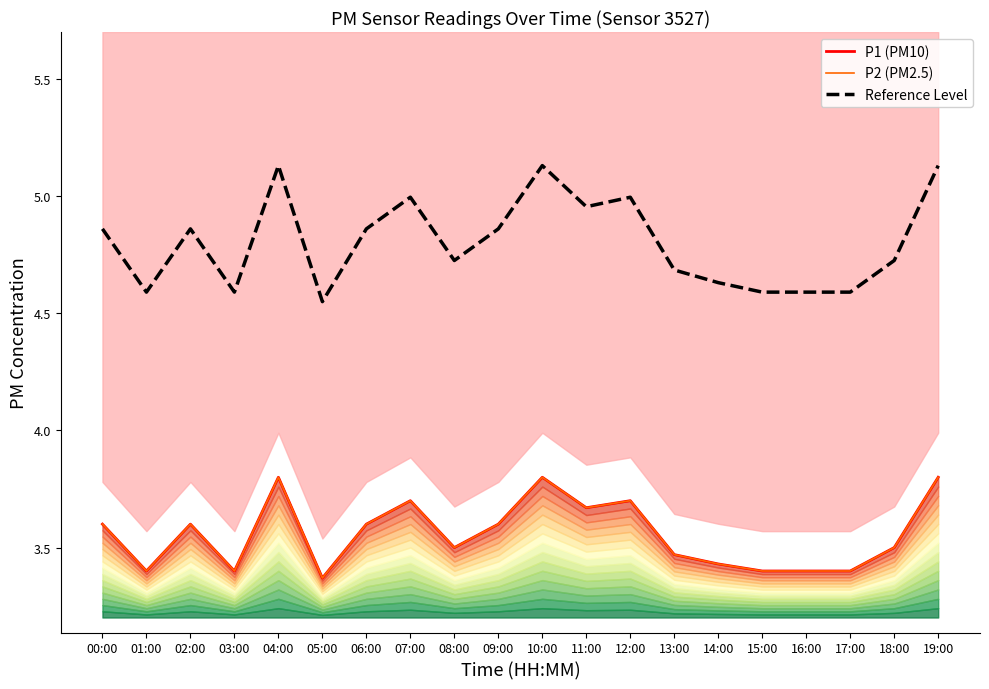

Reading left to right, transcribe all the data shown in this chart.

P1 (PM10): 3.6	3.4	3.6	3.4	3.8	3.4	3.6	3.7	3.5	3.6	3.8	3.7	3.7	3.5	3.4	3.4	3.4	3.4	3.5	3.8
P2 (PM2.5): 3.6	3.4	3.6	3.4	3.8	3.4	3.6	3.7	3.5	3.6	3.8	3.7	3.7	3.5	3.4	3.4	3.4	3.4	3.5	3.8
Reference Level: 4.9	4.6	4.9	4.6	5.1	4.5	4.9	5.0	4.7	4.9	5.1	5.0	5.0	4.7	4.6	4.6	4.6	4.6	4.7	5.1